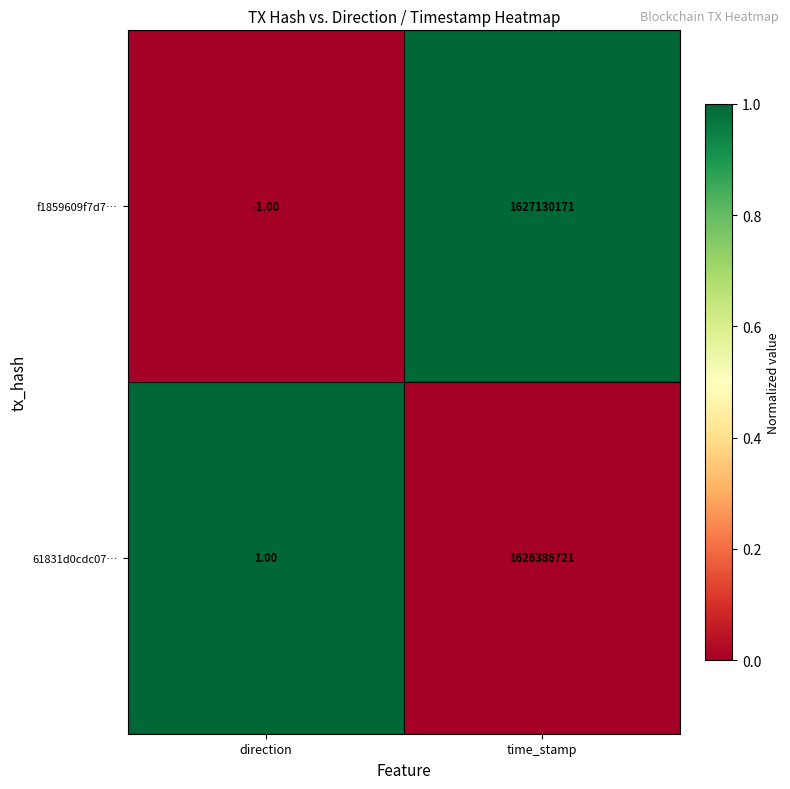

What is the spread (max minus min) of values at time_stamp?

743450